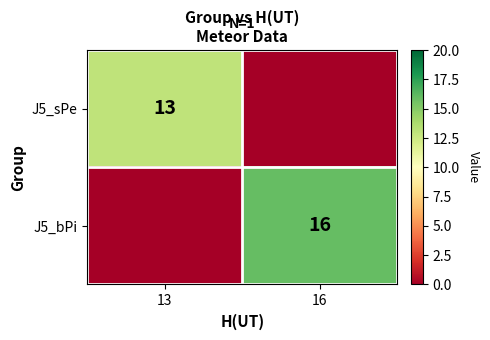

Which category has the lowest value across all series?

16